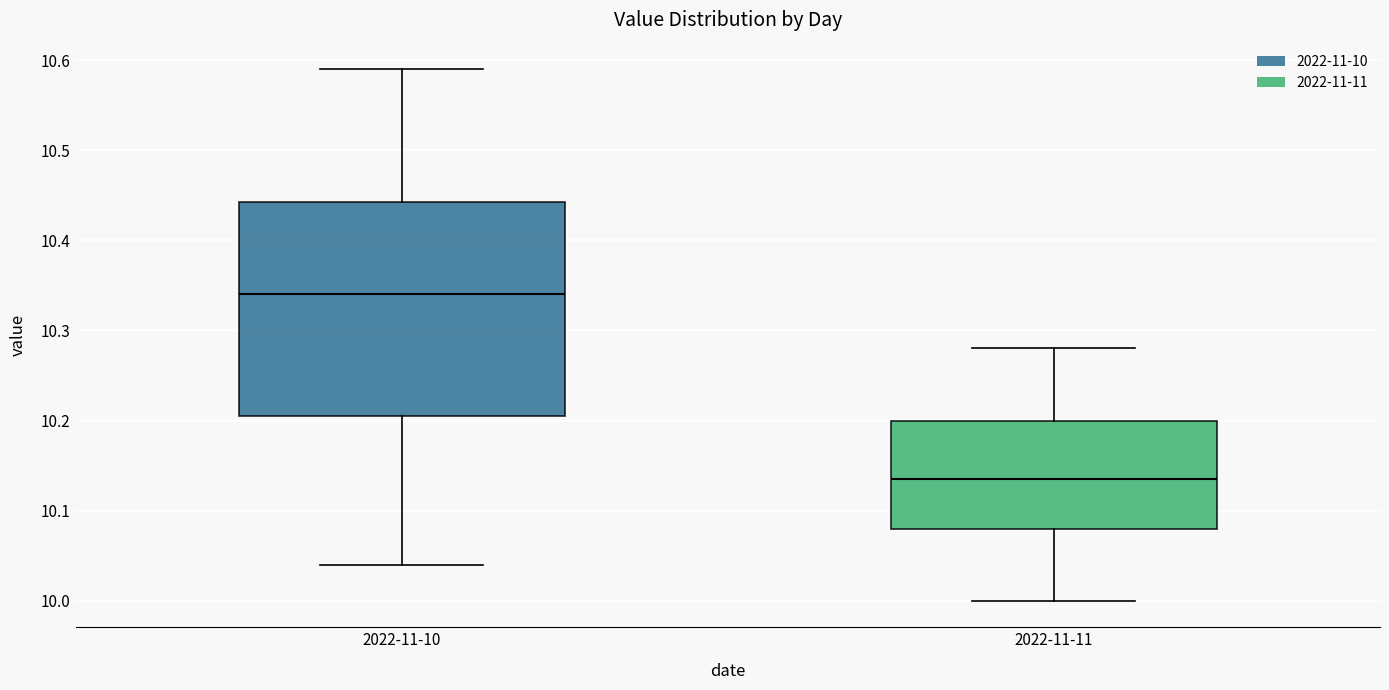

Where does the median line of the box for 2022-11-10 sit on the y-axis? The values are not printed on the chart, so give them approximately, as read against the axis.

10.34